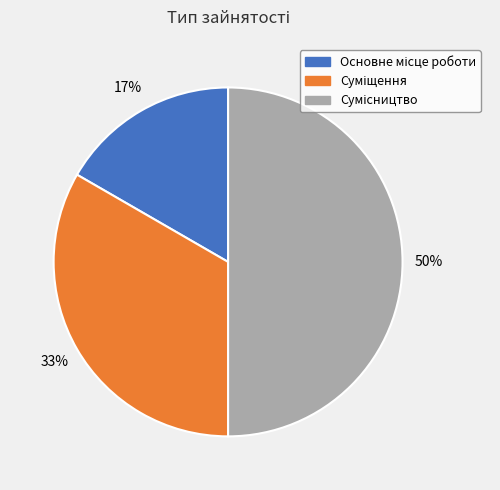

To the nearest percent, what is the average slice percentage?

33%